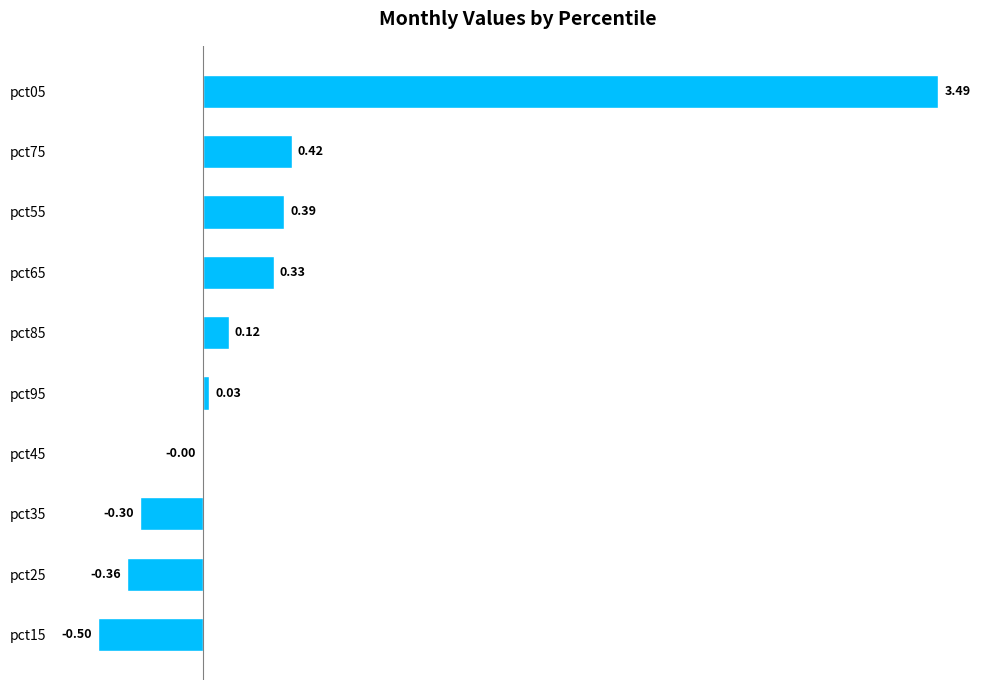

What is the change in value from pct05 to pct45?

-3.5